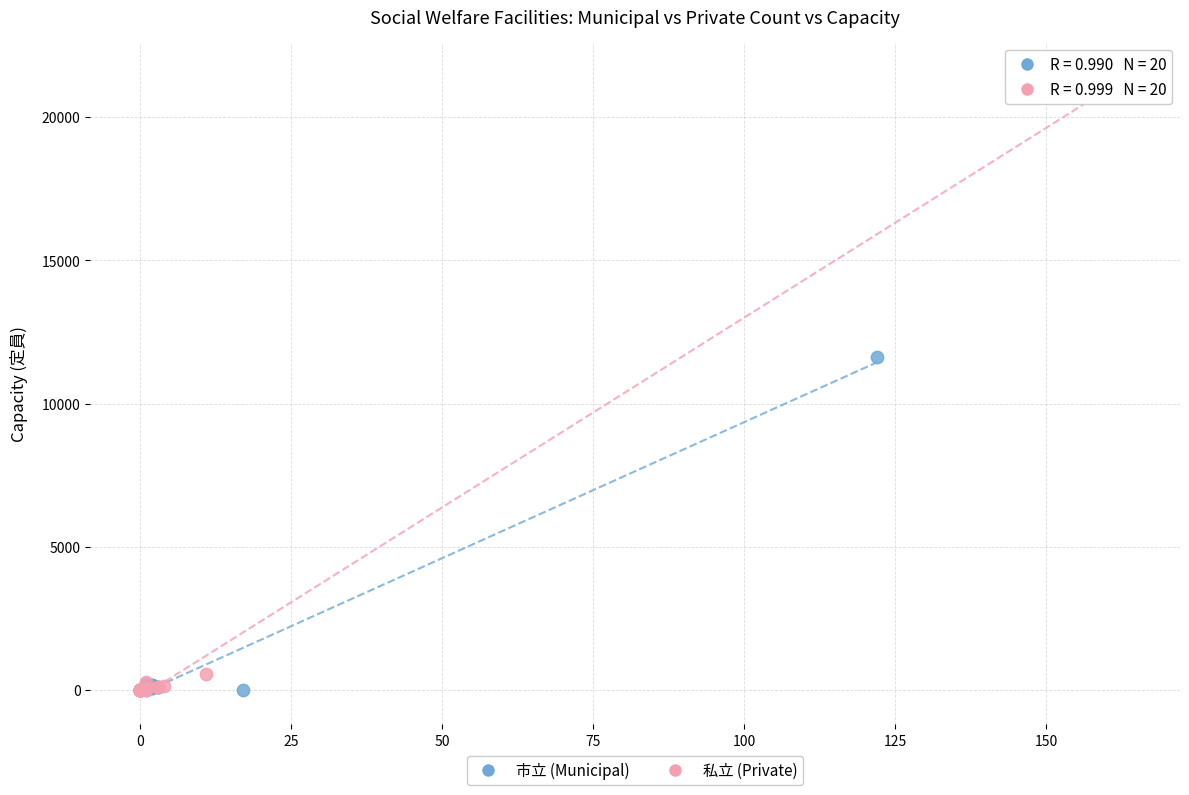

Which series has the largest Y range (max minus min)?

私立 (Private)